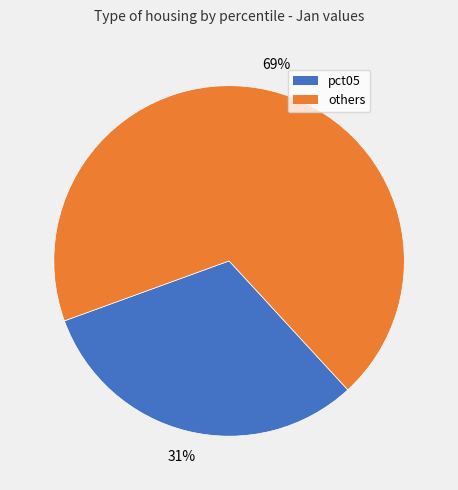

Does any single category account for the majority?

Yes